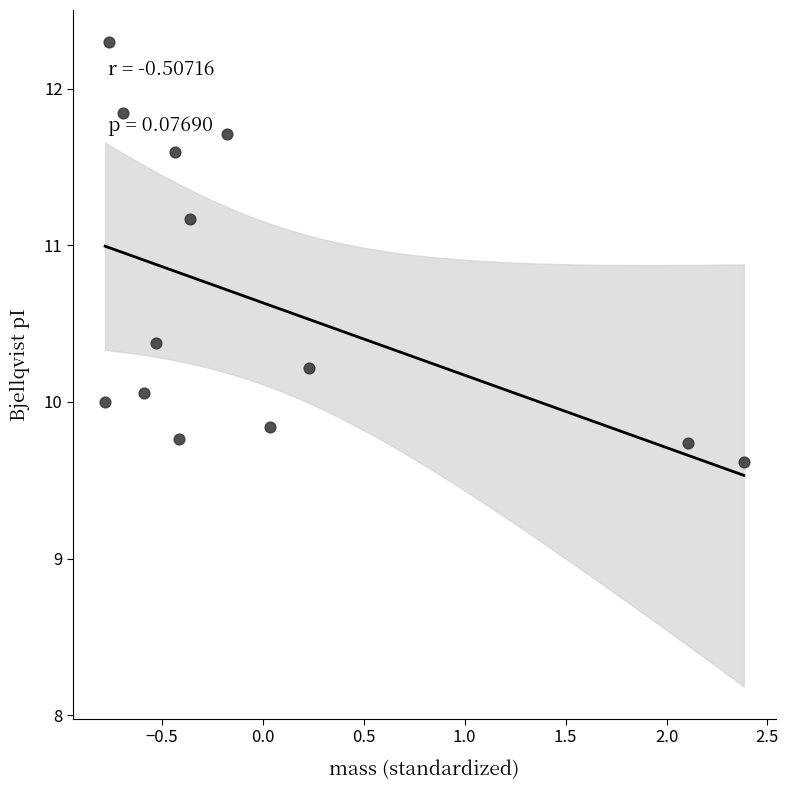

What is the range of X values (max minus min)?

3.2